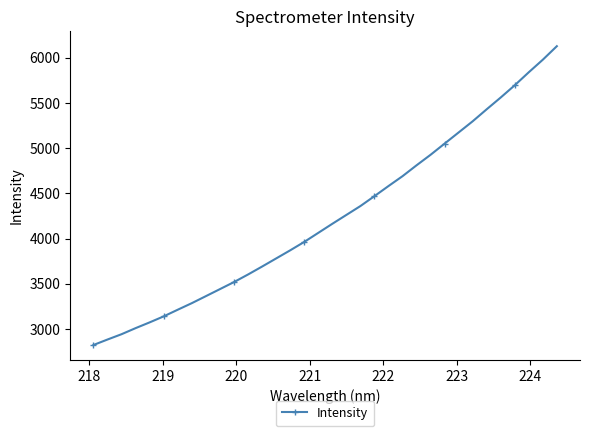

What is the greatest value displayed?

6127.5